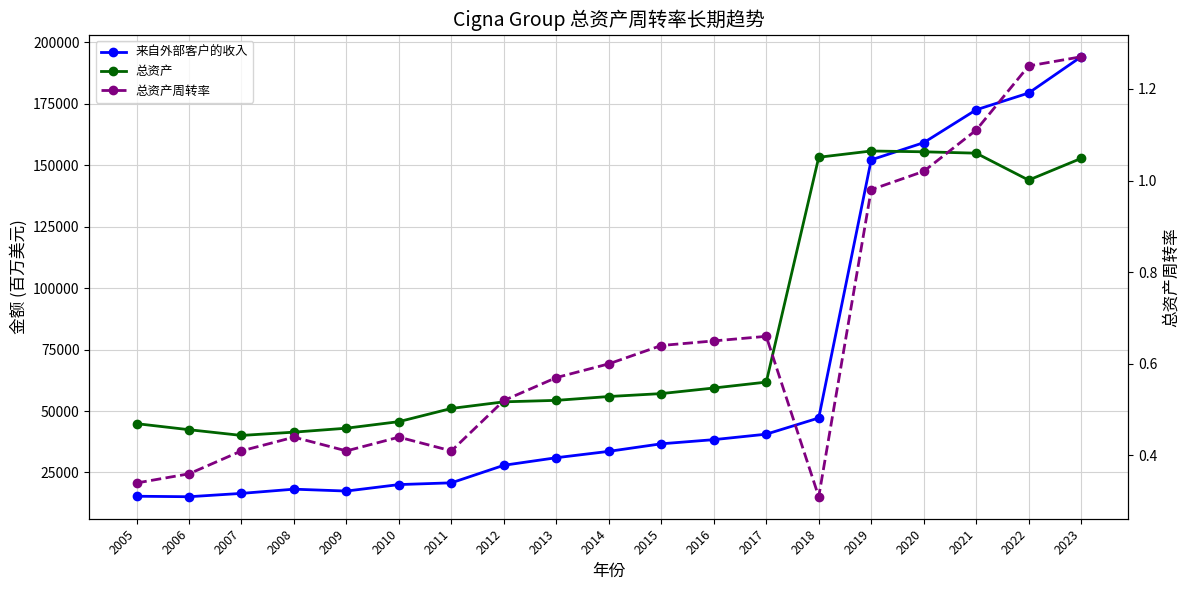

What is the sum of all 总资产周转率 values?

12.4